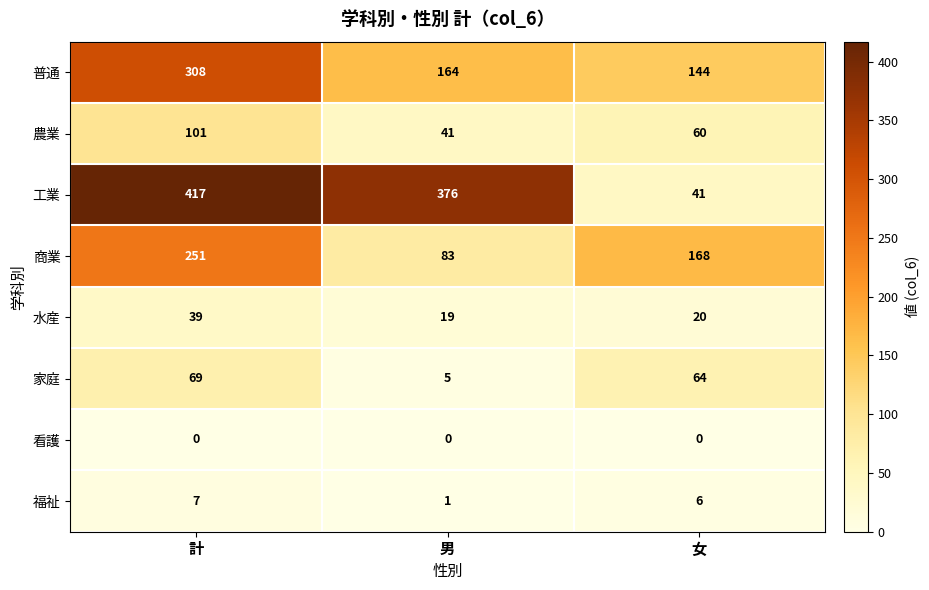

The value of 家庭 at 男 is 5. True or false?

True